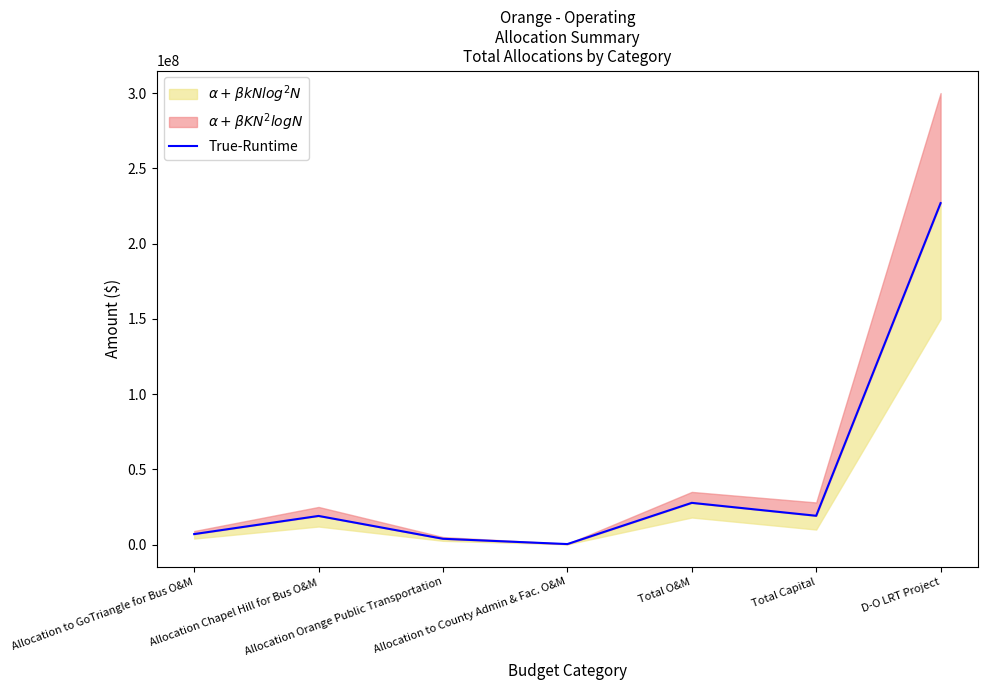

Where is the first local maximum?

Allocation Chapel Hill for Bus O&M